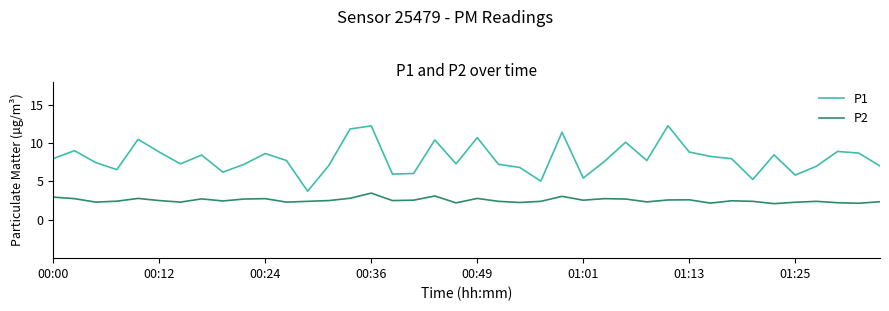

Rank the series by their maximum value, from lowest to highest.

P2, P1